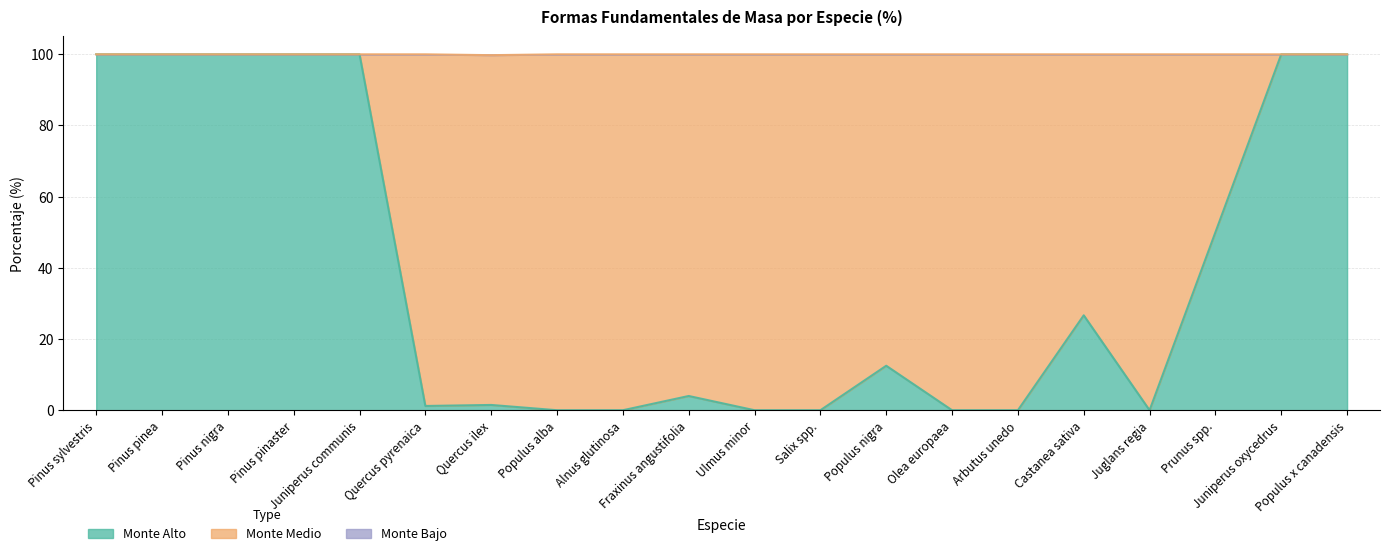

True or false: Monte Alto and Monte Bajo cross at least once.

False